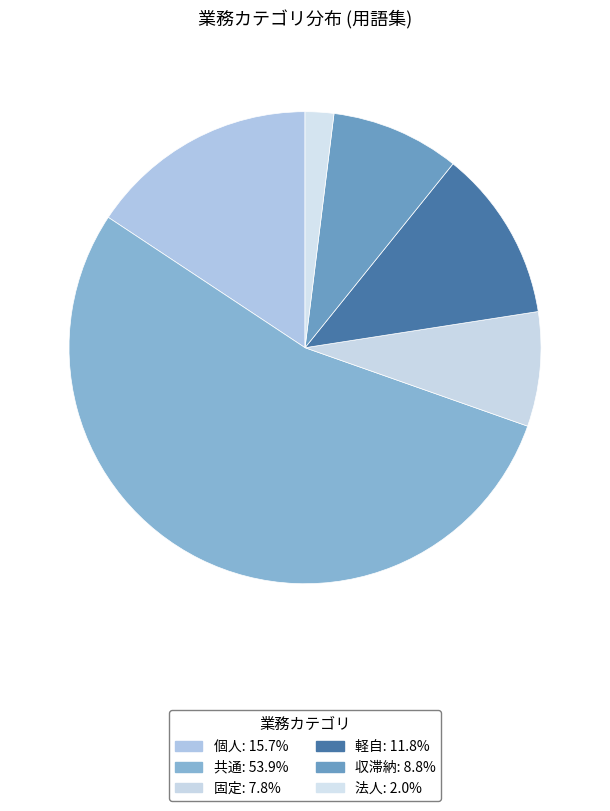

Is the sum of 個人 and 法人 greater than half?

No